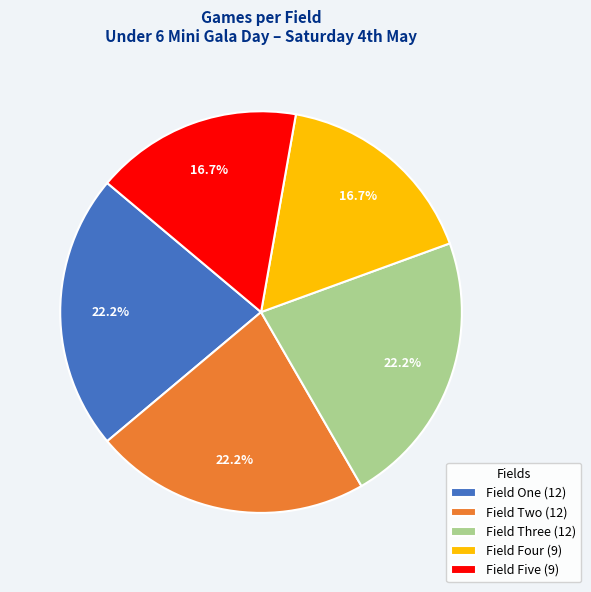

Does Field Two represent more than half of the total?

No